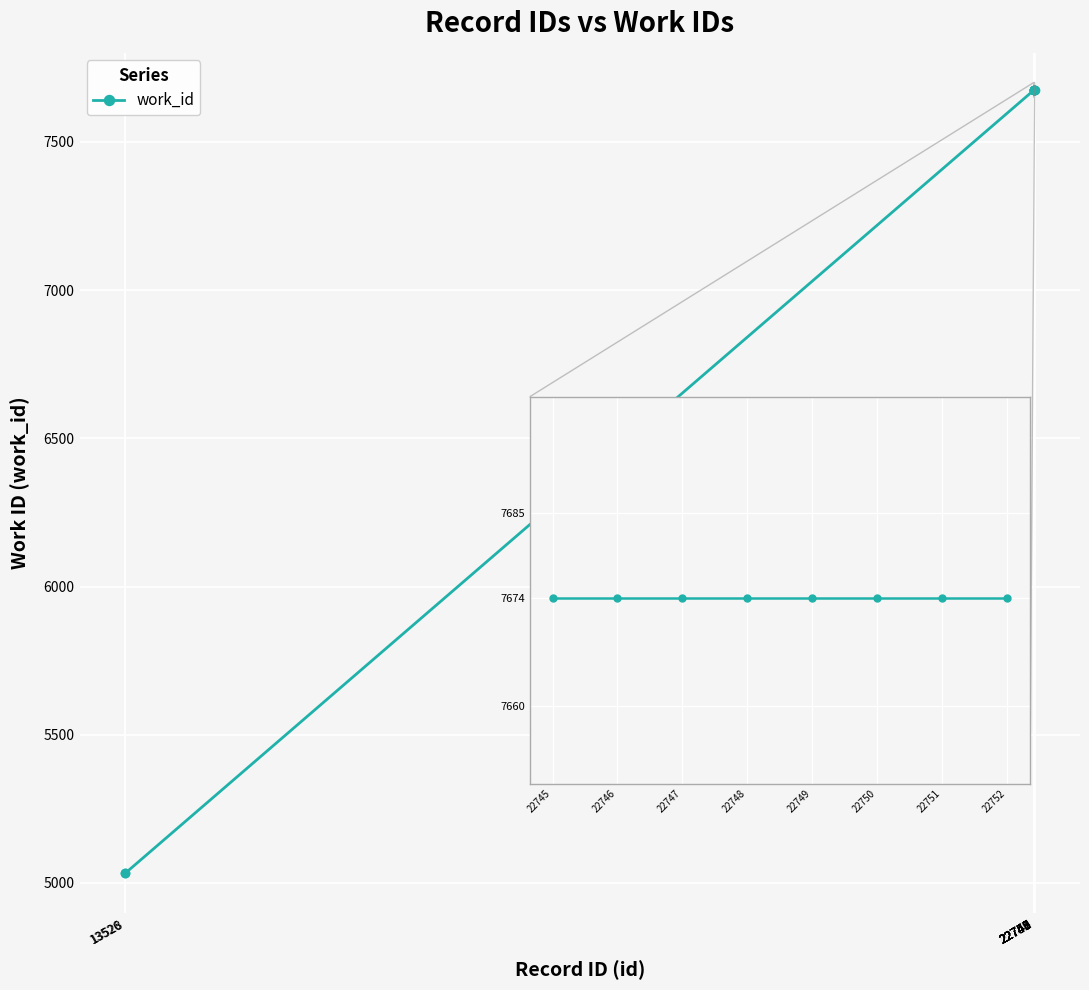

Is it true that the value at 22751 is 7674?

True